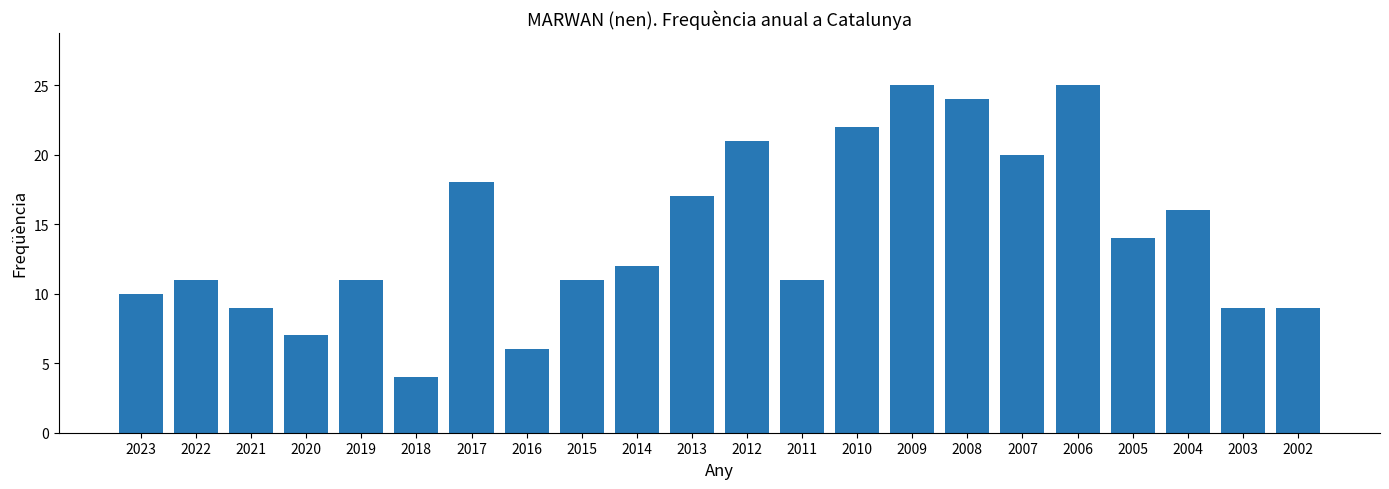

What is the difference between the second highest and second lowest values?

19